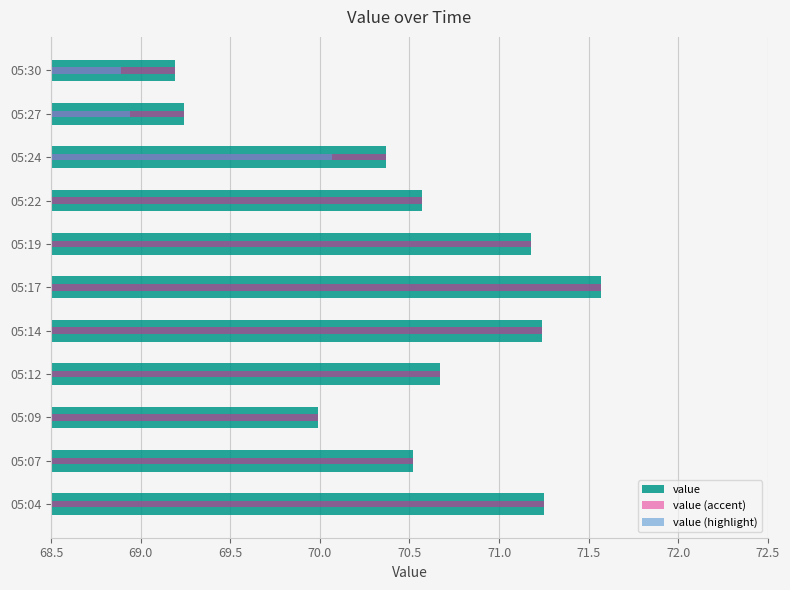

How many data points are less than 70?

3